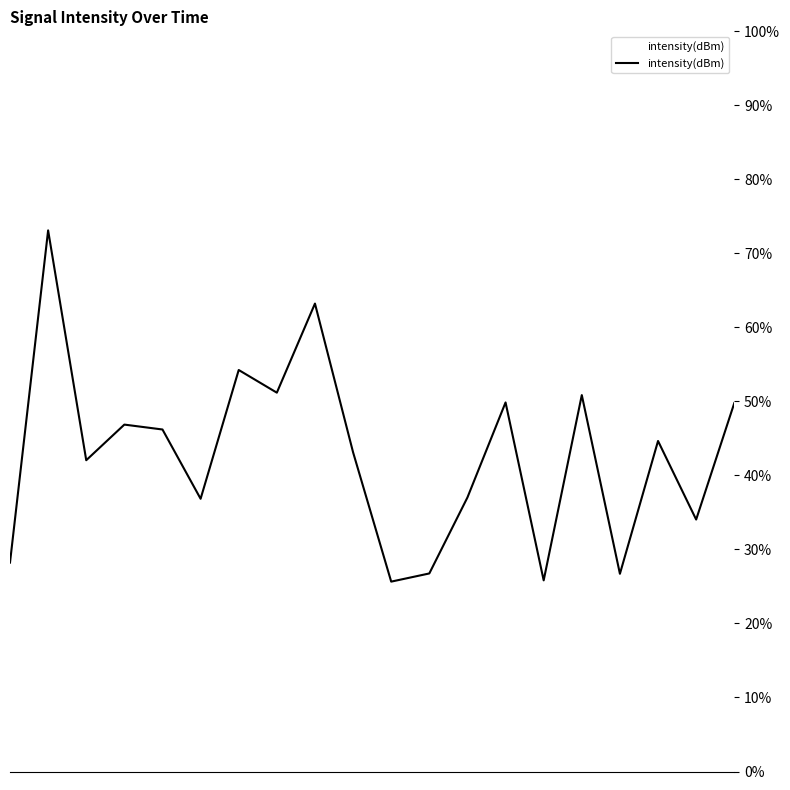

What is the smallest value displayed?

25.7